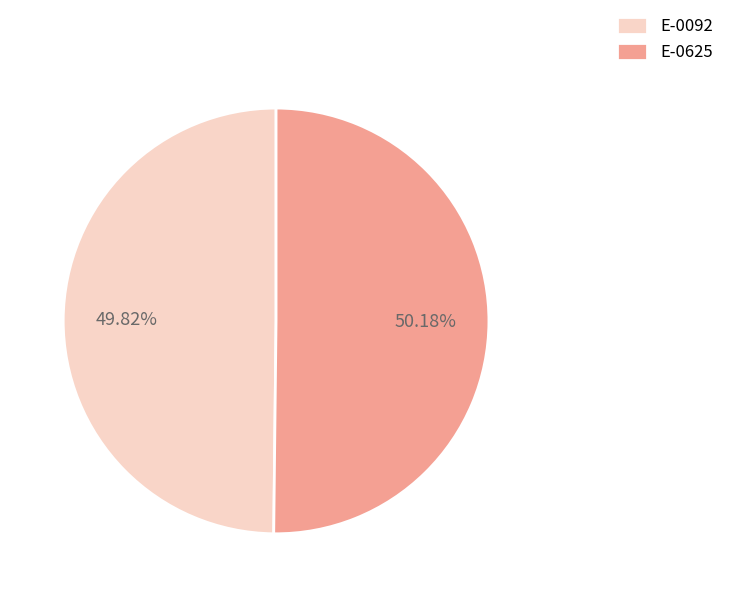

How many segments does this pie chart have?

2